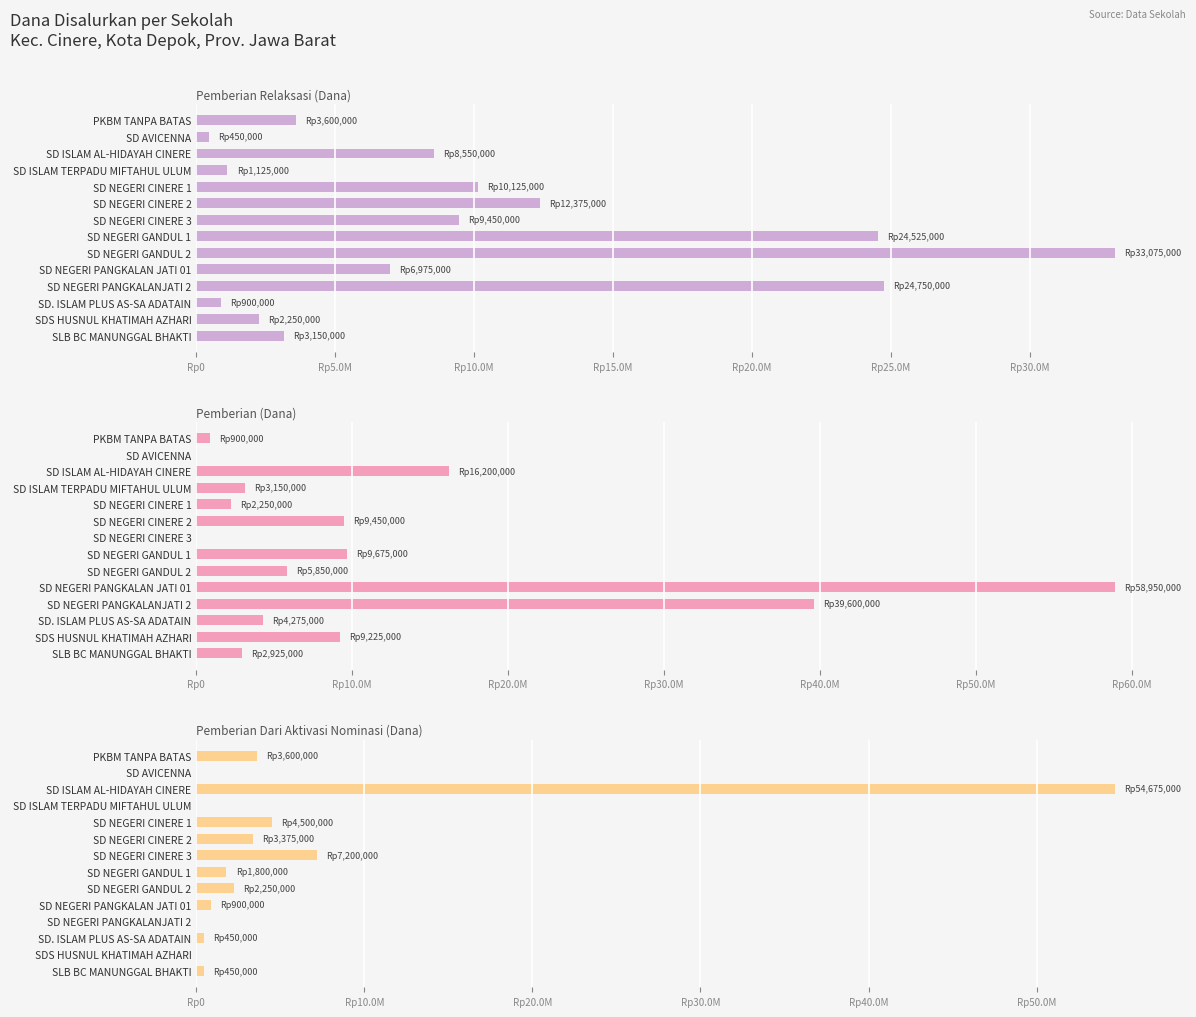

Is it true that Pemberian Dari Aktivasi Nominasi (Dana) equals 0 at SD NEGERI PANGKALANJATI 2?

True